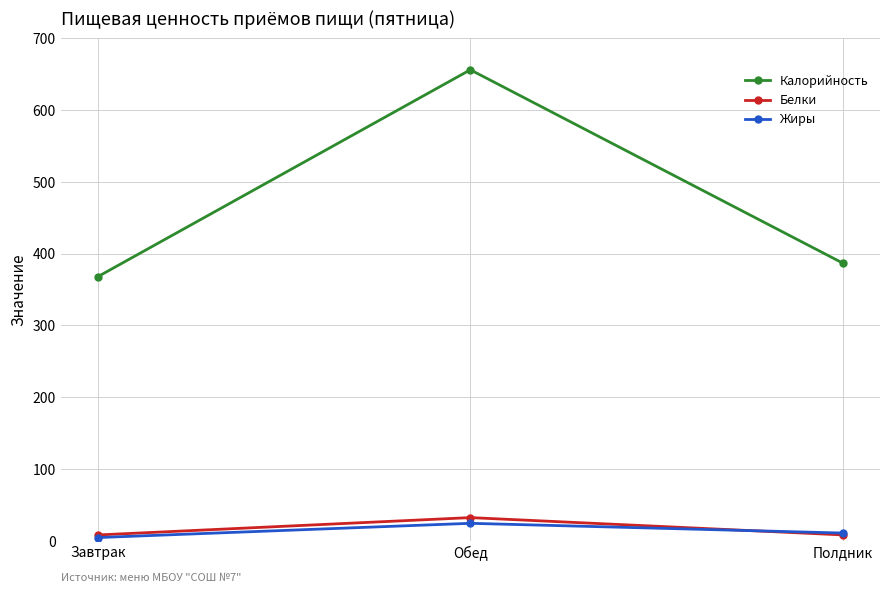

What is the label of the 2nd point from the left?

Обед